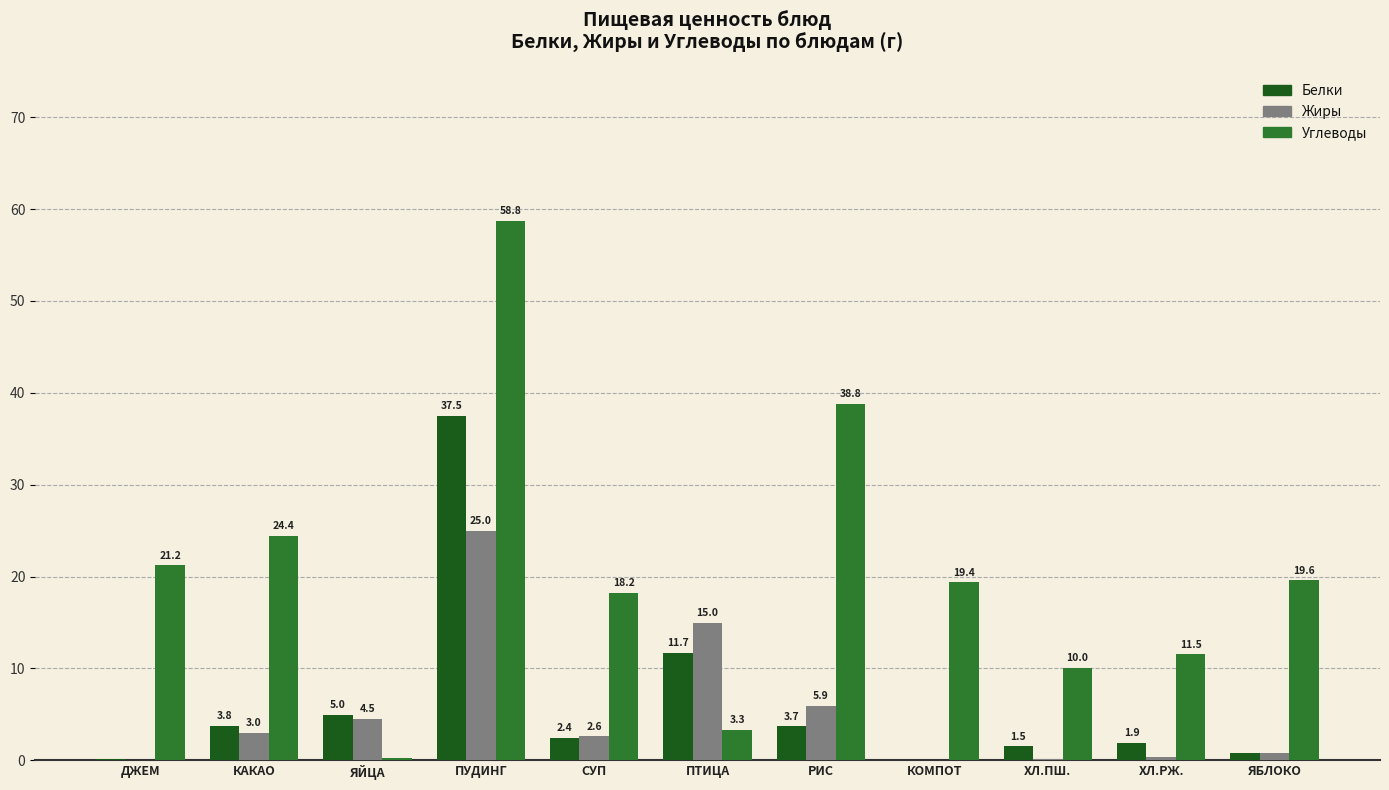

How many data points in Жиры are above 2?

6